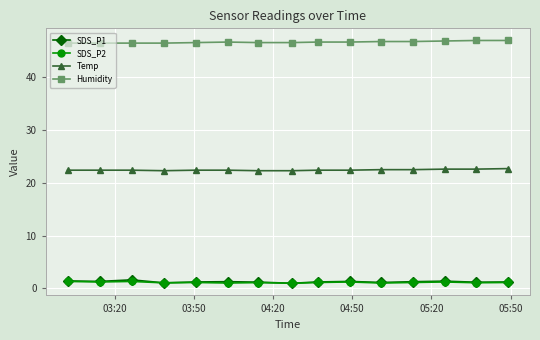

True or false: SDS_P1 has more than 0 interior local peaks.

True